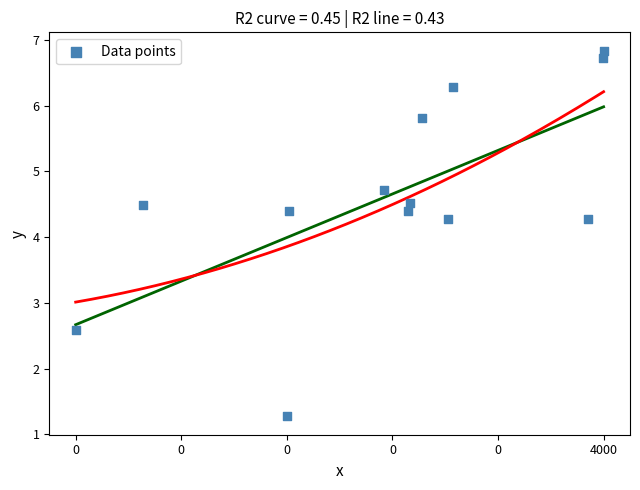

What is the range of X values (max minus min)?

7.9